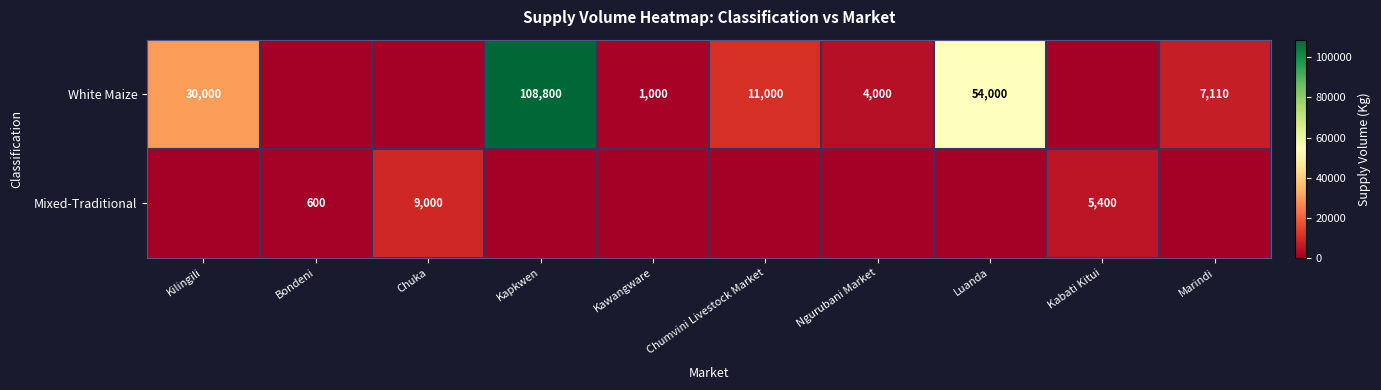

Is the value of White Maize at Luanda greater than the value of Mixed-Traditional at Bondeni?

Yes